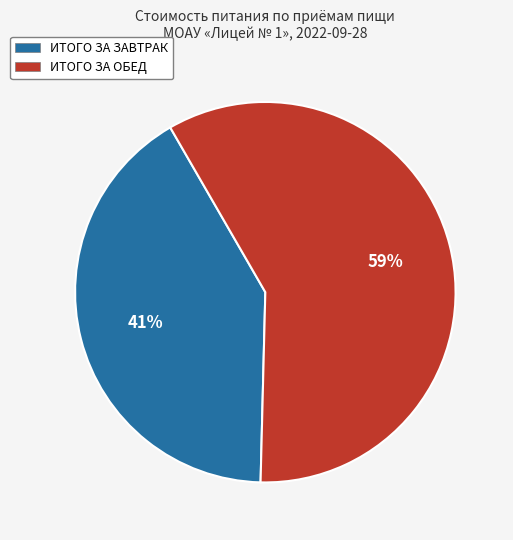

How many slices are in this pie chart?

2